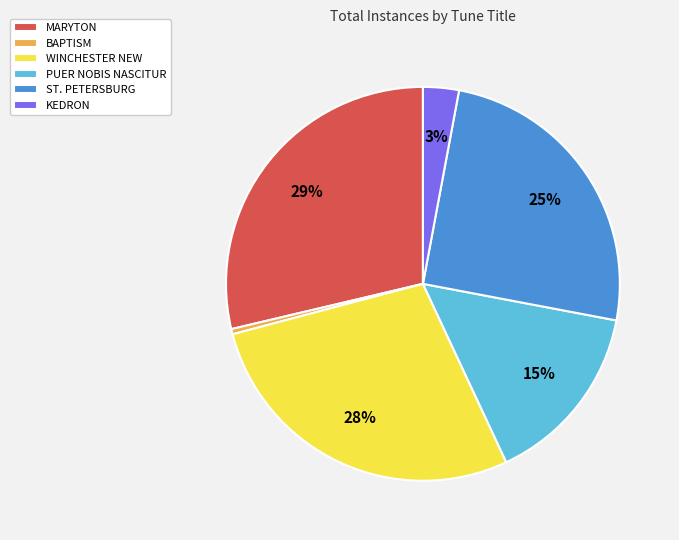

Approximately how many times larger is the value at KEDRON compared to WINCHESTER NEW?

0.1